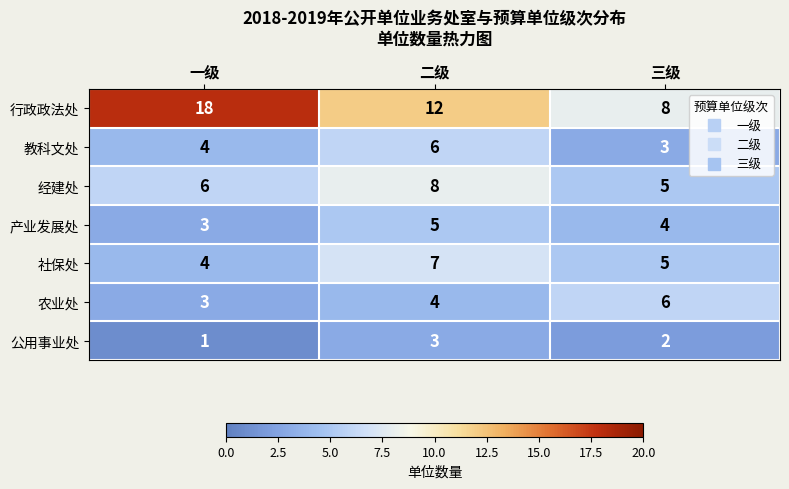

Between 一级 and 二级, which series saw the biggest shift?

行政政法处